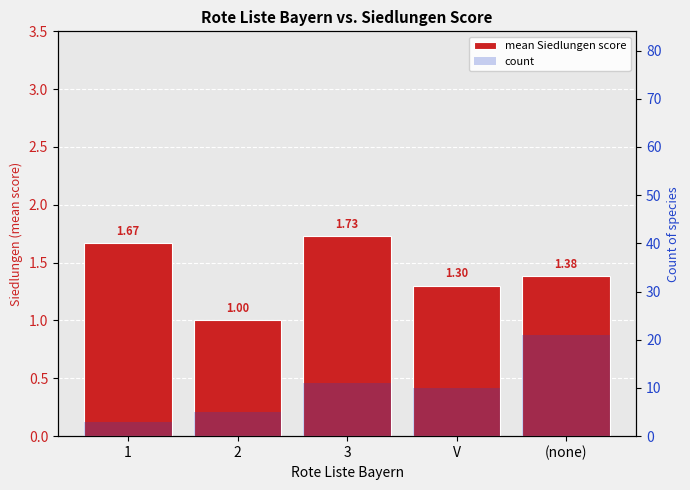

True or false: count has a value of 32.0 at (none).

False